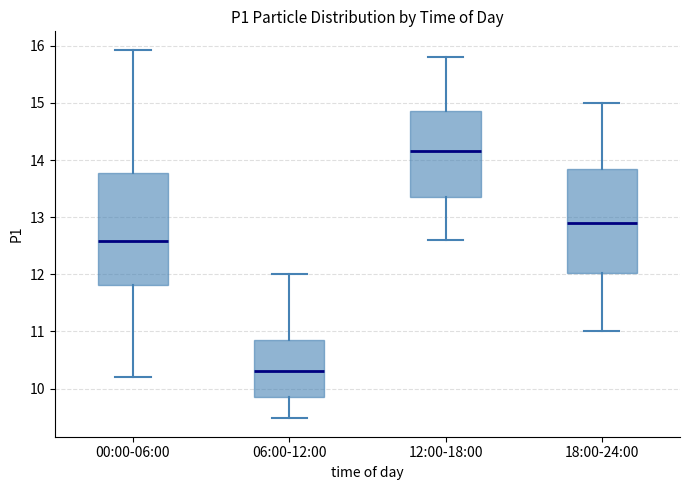

Where does the median line of the box for 06:00-12:00 sit on the y-axis? The values are not printed on the chart, so give them approximately, as read against the axis.

10.3